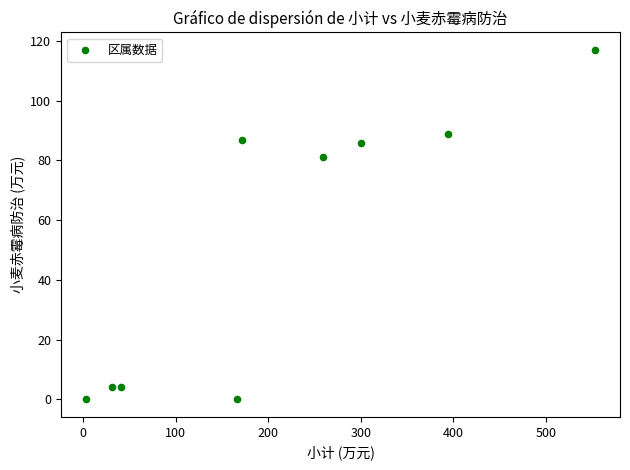

What is the average Y value?

52